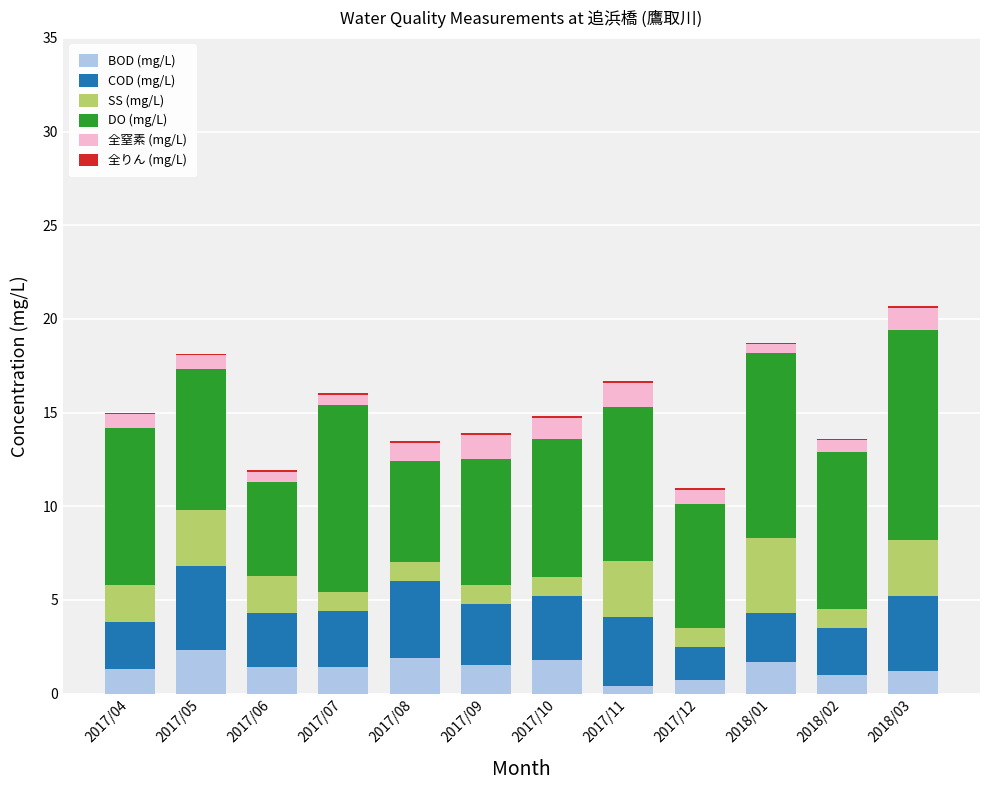

What is the sum of all BOD (mg/L) values?

16.6